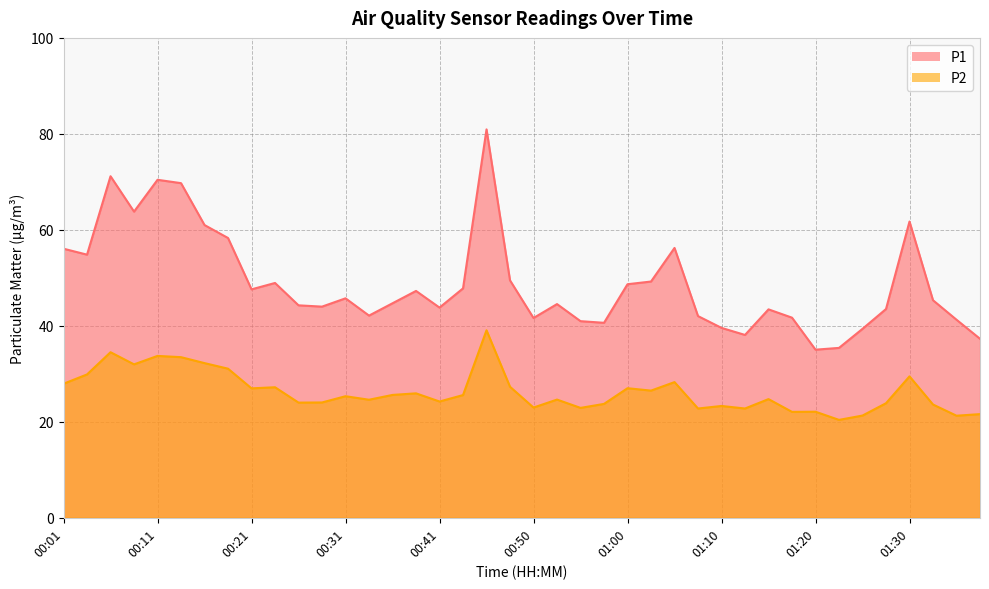

At how many categories does at least one series exceed 30?

40